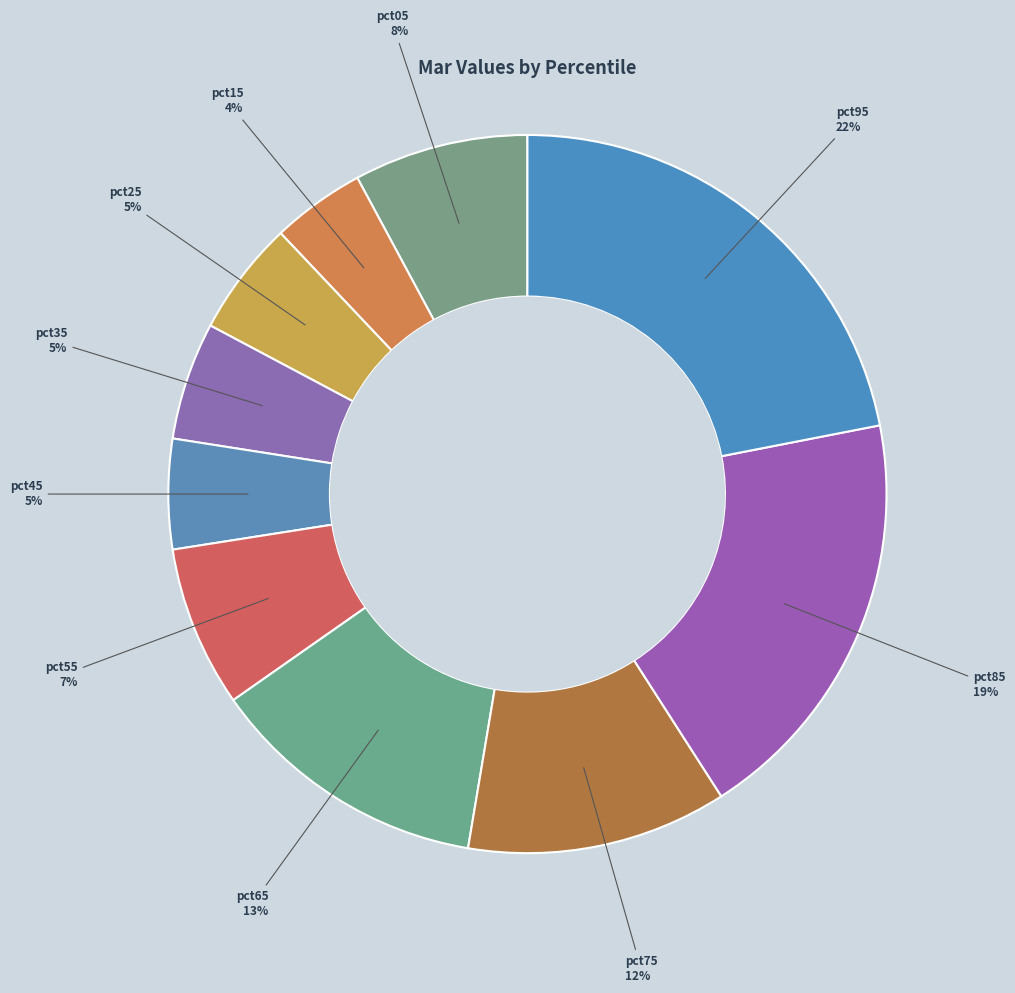

How many slices are in this pie chart?

10